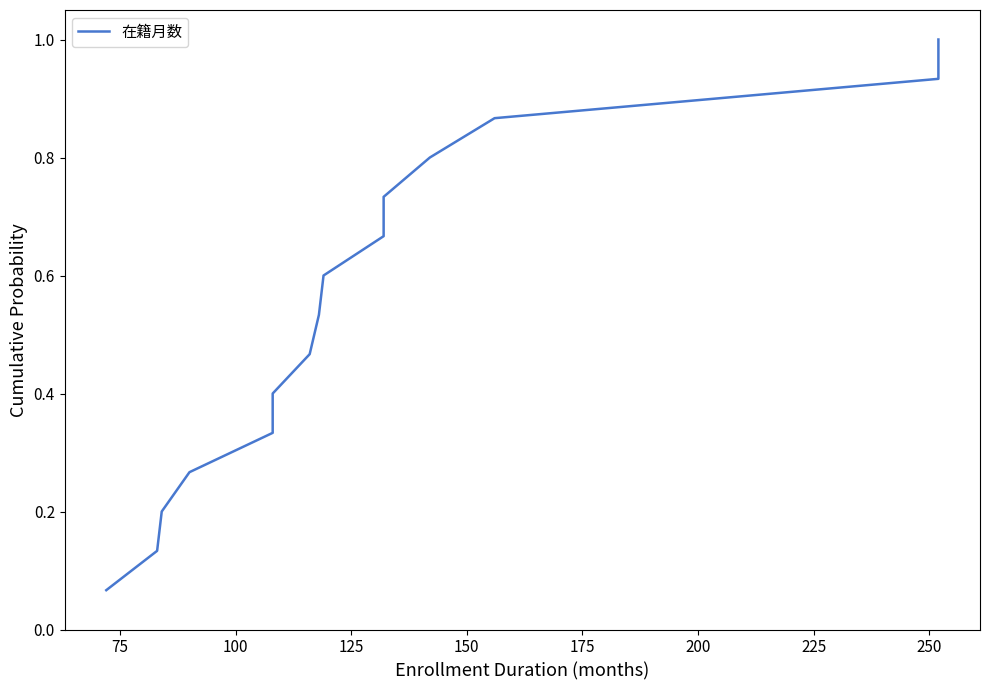

Is this an area chart (filled region under the line)?

No